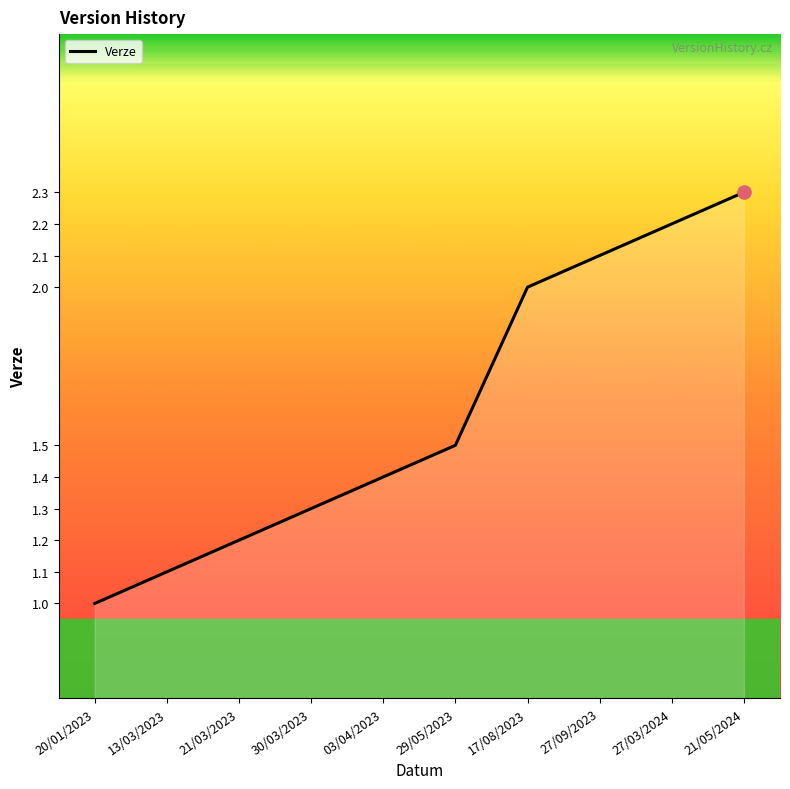

What is the ratio of the value at 29/05/2023 to the value at 21/05/2024?

0.7